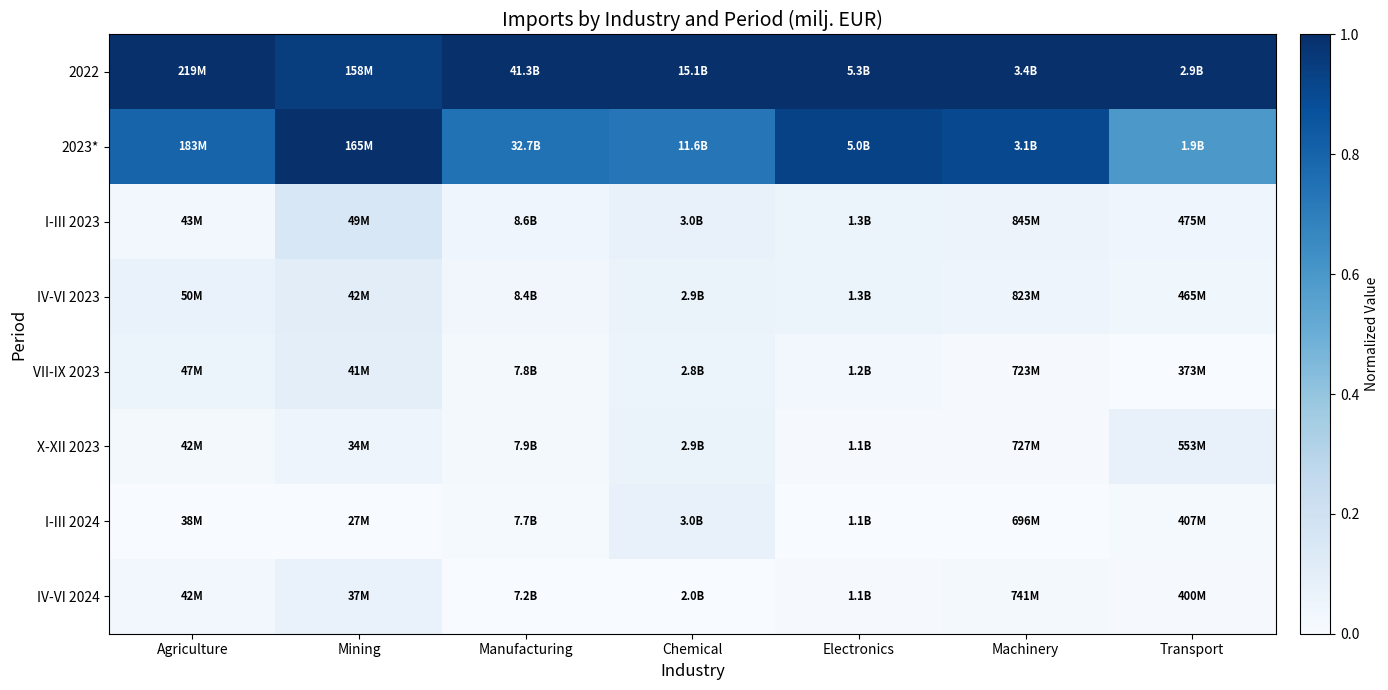

Reading left to right, transcribe all the data shown in this chart.

2022: Agriculture=1.0	Mining=0.9	Manufacturing=1.0	Chemical=1.0	Electronics=1.0	Machinery=1.0	Transport=1.0
2023*: Agriculture=0.8	Mining=1.0	Manufacturing=0.7	Chemical=0.7	Electronics=0.9	Machinery=0.9	Transport=0.6
I-III 2023: Agriculture=0.0	Mining=0.2	Manufacturing=0.0	Chemical=0.1	Electronics=0.1	Machinery=0.1	Transport=0.0
IV-VI 2023: Agriculture=0.1	Mining=0.1	Manufacturing=0.0	Chemical=0.1	Electronics=0.1	Machinery=0.0	Transport=0.0
VII-IX 2023: Agriculture=0.1	Mining=0.1	Manufacturing=0.0	Chemical=0.1	Electronics=0.0	Machinery=0.0	Transport=0.0
X-XII 2023: Agriculture=0.0	Mining=0.1	Manufacturing=0.0	Chemical=0.1	Electronics=0.0	Machinery=0.0	Transport=0.1
I-III 2024: Agriculture=0.0	Mining=0.0	Manufacturing=0.0	Chemical=0.1	Electronics=0.0	Machinery=0.0	Transport=0.0
IV-VI 2024: Agriculture=0.0	Mining=0.1	Manufacturing=0.0	Chemical=0.0	Electronics=0.0	Machinery=0.0	Transport=0.0